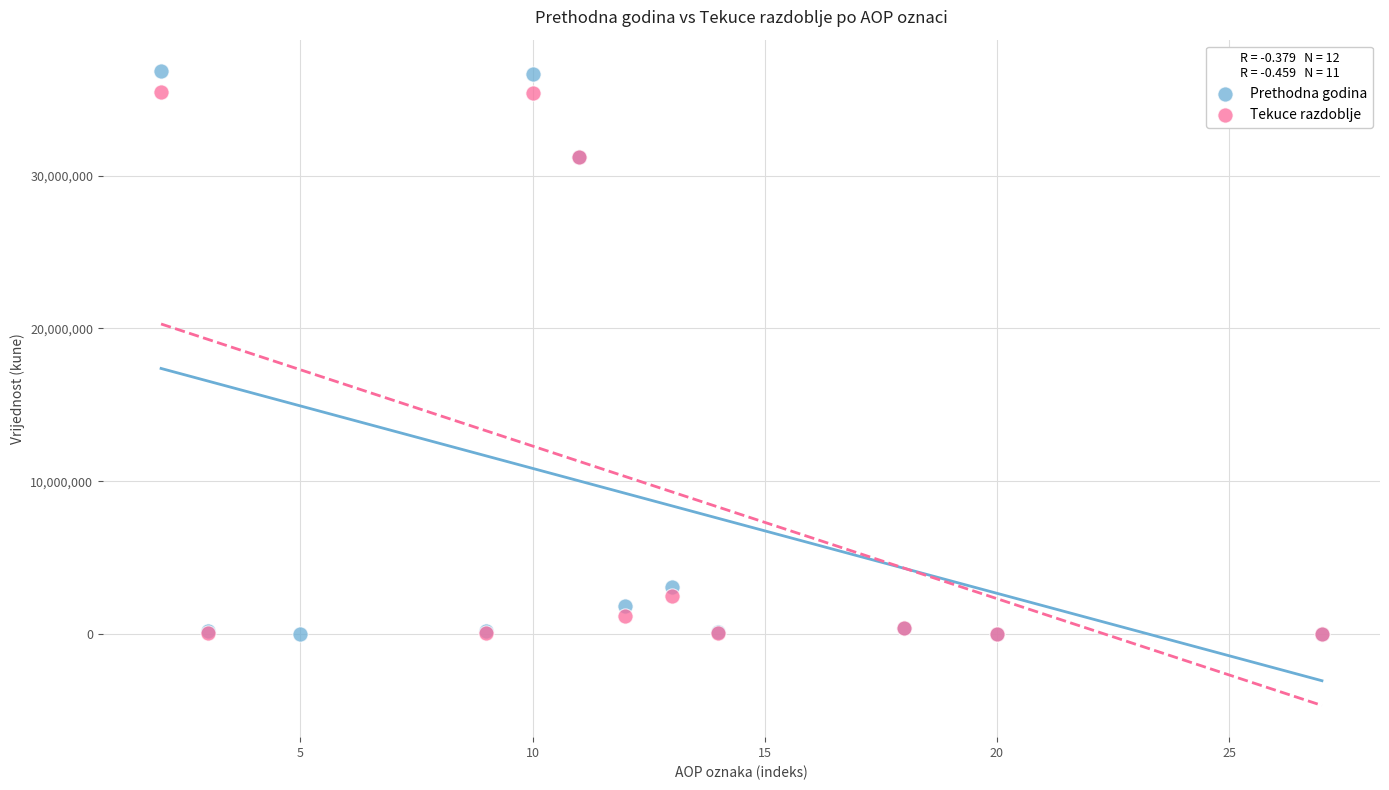

What are all the series names shown in the legend?

Prethodna godina, Tekuce razdoblje